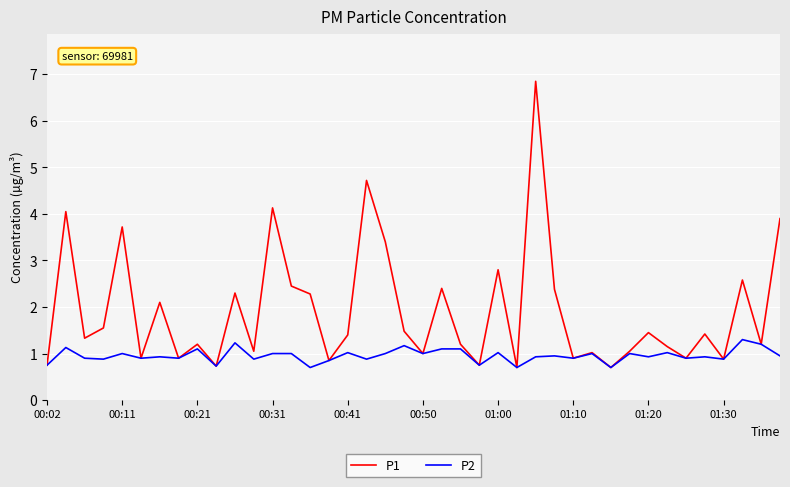

Which series has the largest range (max minus min)?

P1